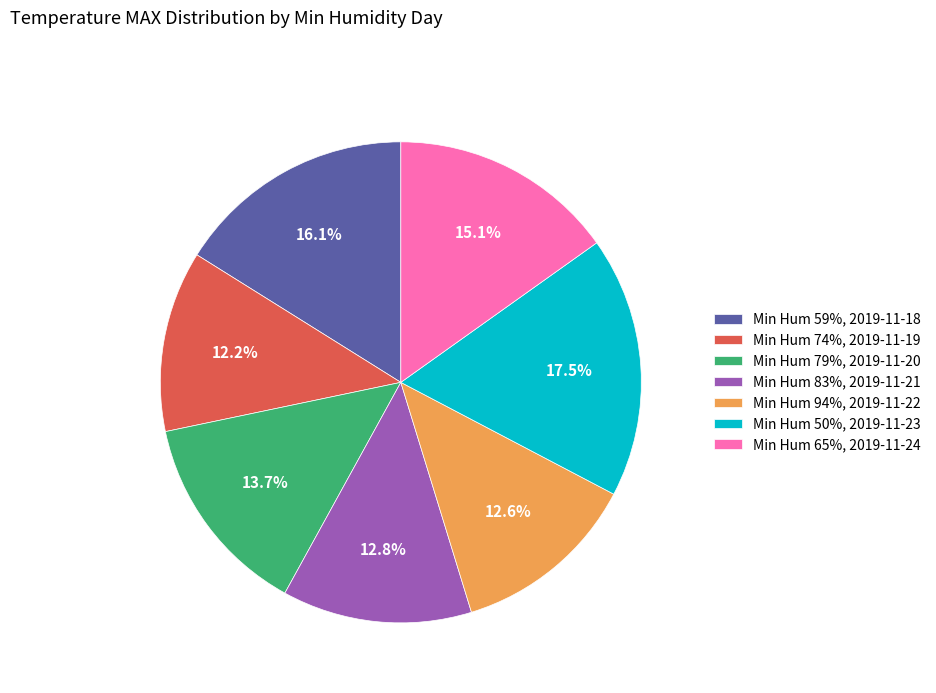

Combined, do Min Hum 74%, 2019-11-19 and Min Hum 65%, 2019-11-24 account for over 50%?

No